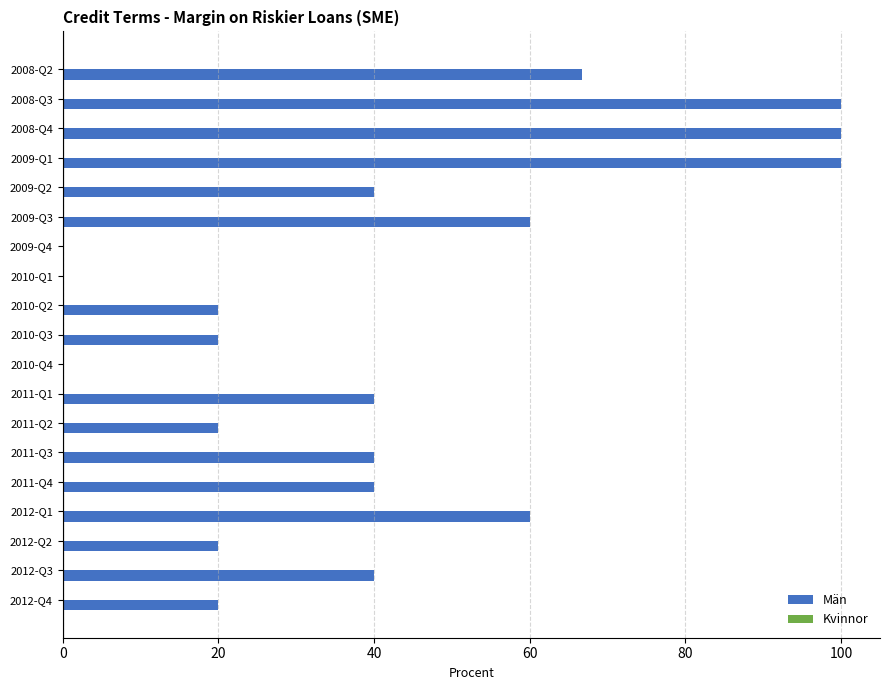

The chart shows a value of -55.5 at 2009-Q4. True or false?

False